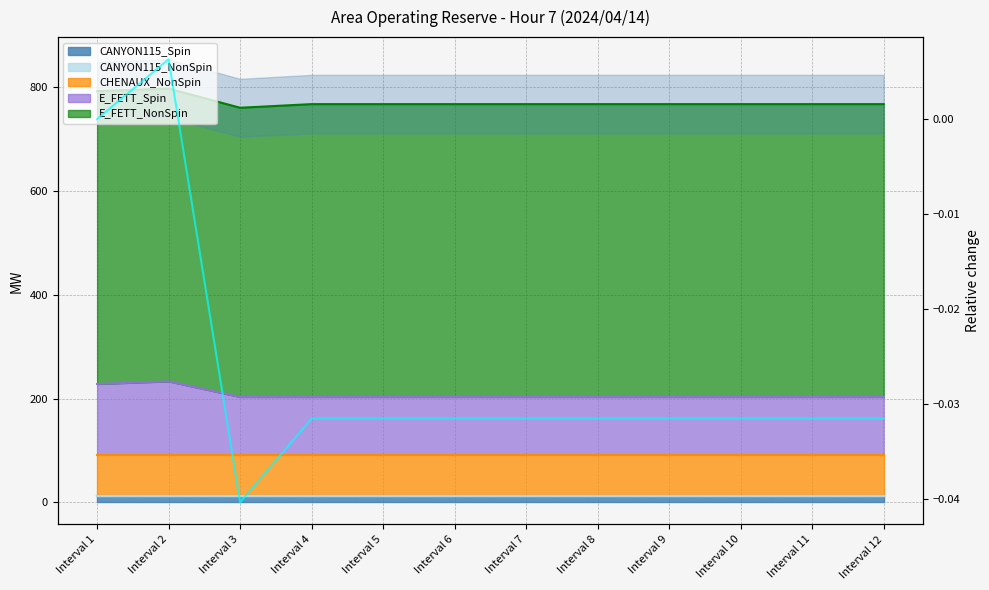

How many values are above zero?

1